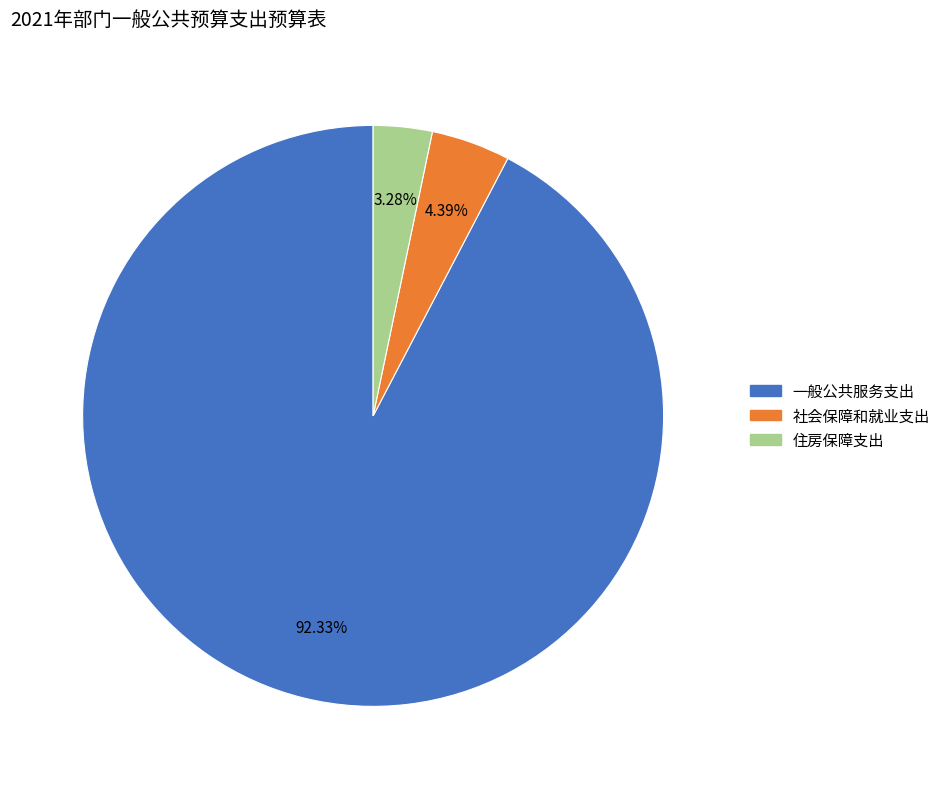

Between 住房保障支出 and 一般公共服务支出, which is larger?

一般公共服务支出